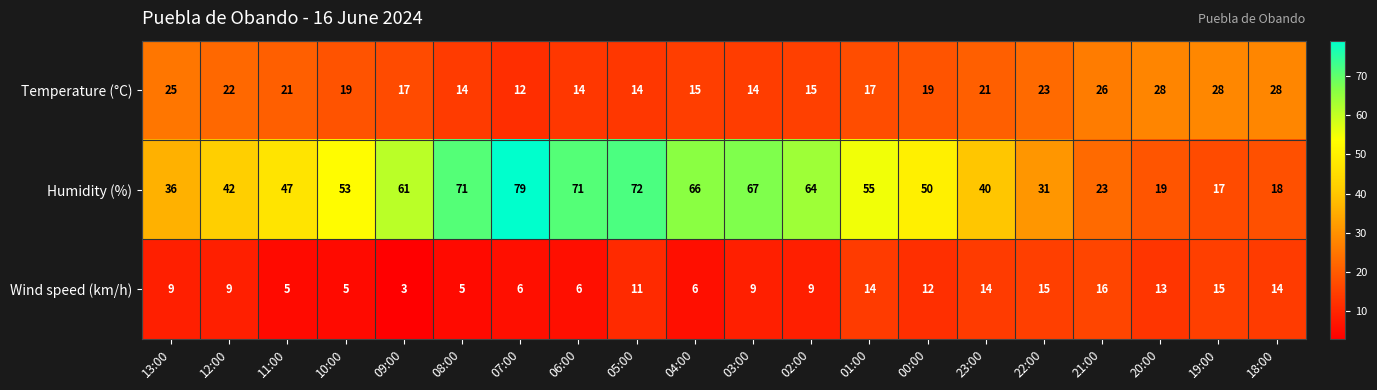

At 10:00, list the series in order from largest to smallest.

Humidity (%), Temperature (°C), Wind speed (km/h)